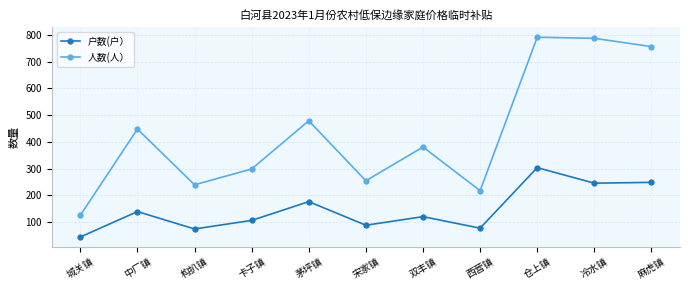

What is the difference between the second highest and minimum values in the 人数(人） series?

661